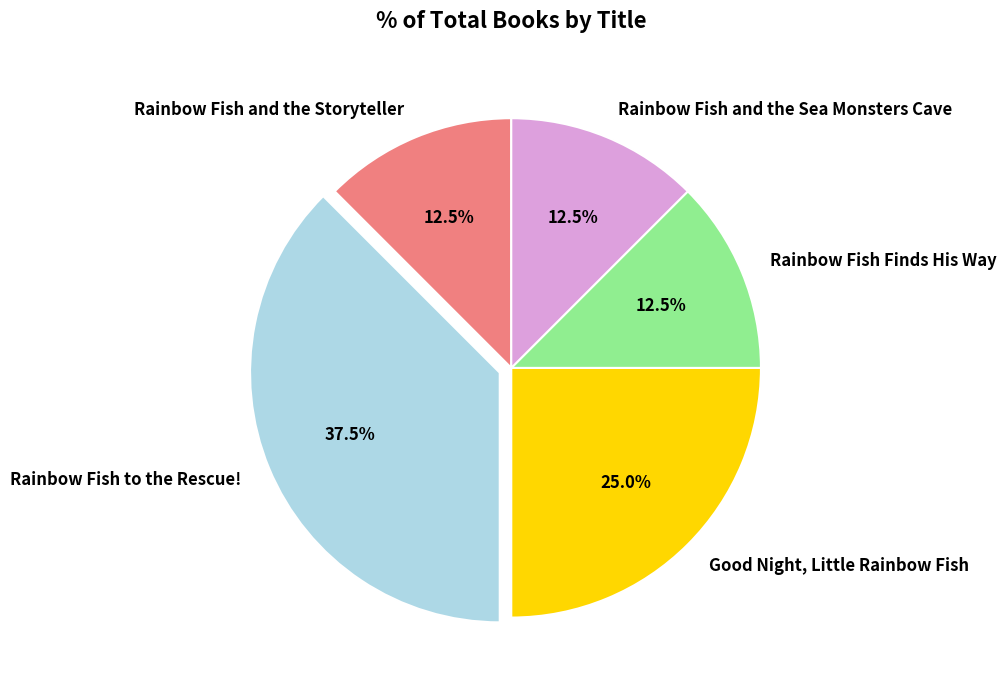

To the nearest percent, what is the average slice percentage?

20%